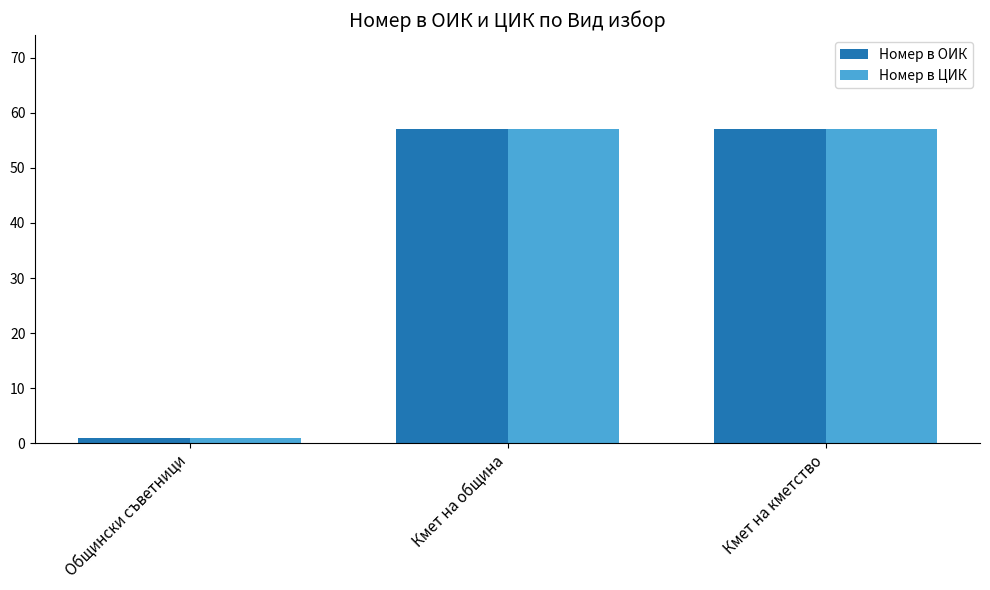

What is the minimum value for Номер в ОИК?

1